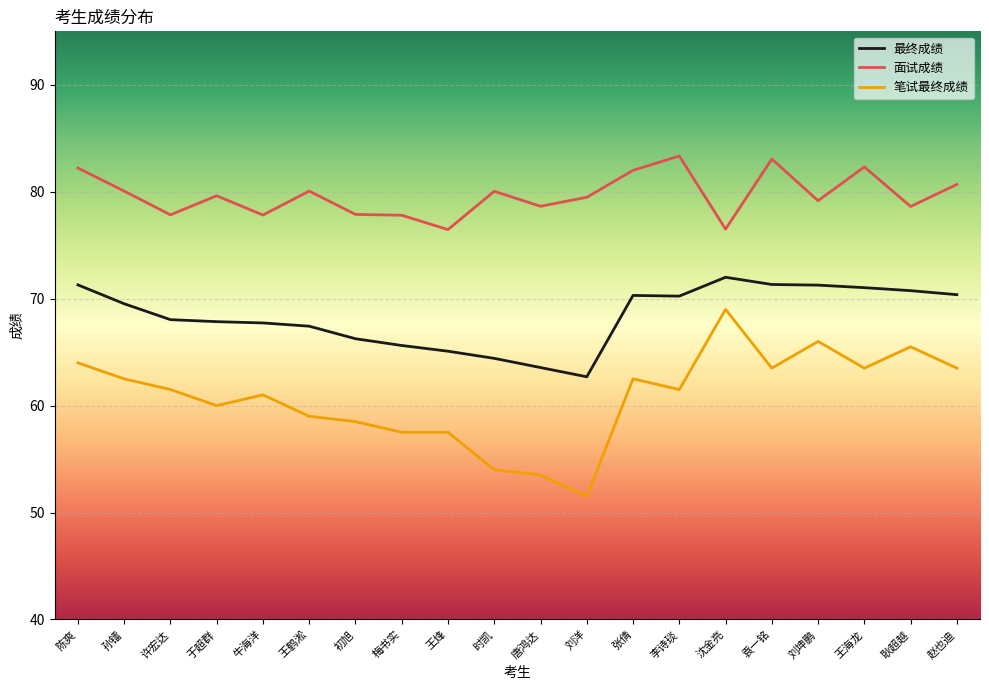

True or false: 最终成绩 and 面试成绩 cross at least once.

False